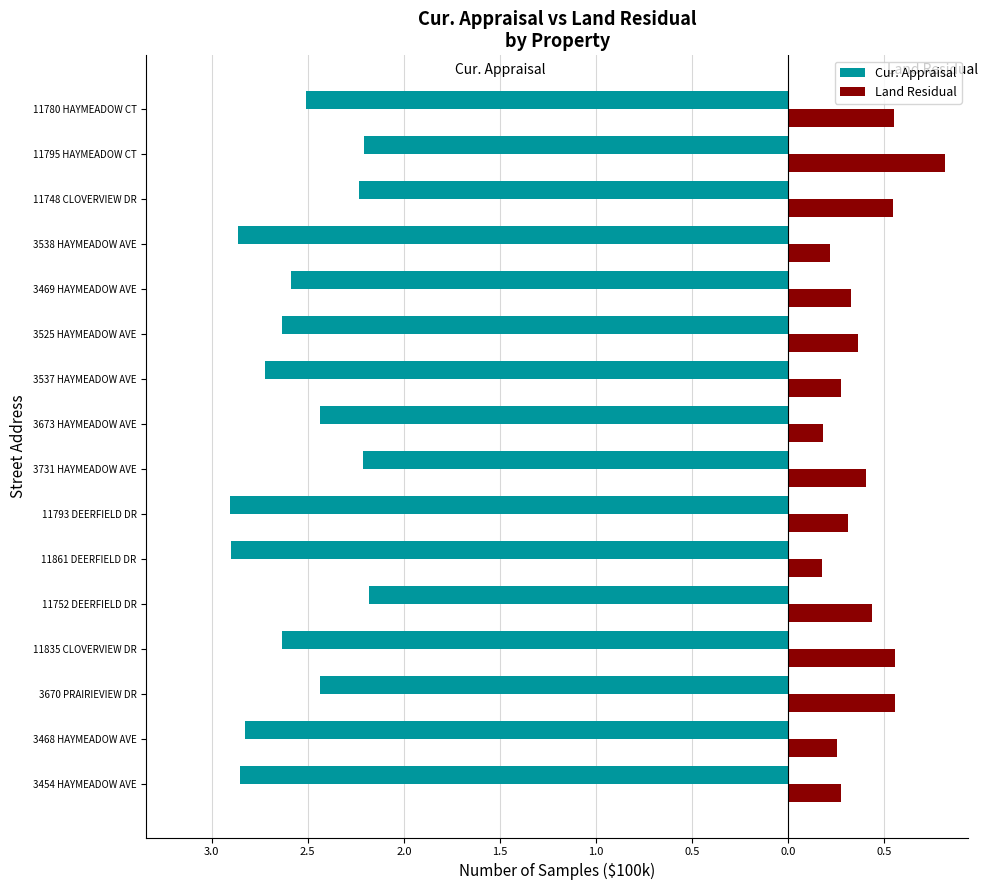

What are all the series names shown in the legend?

Cur. Appraisal, Land Residual